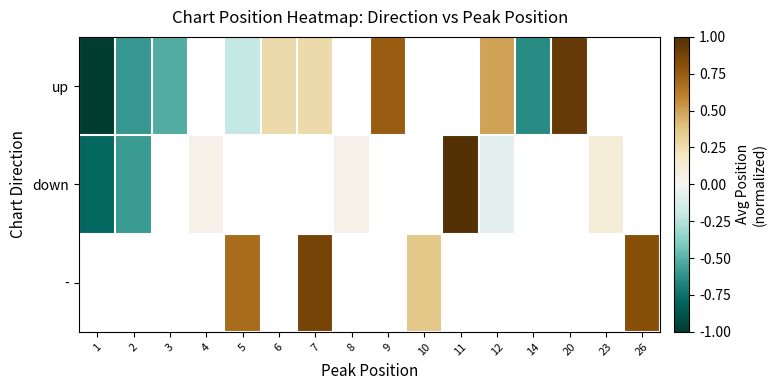

At how many categories does at least one series exceed 0?

12